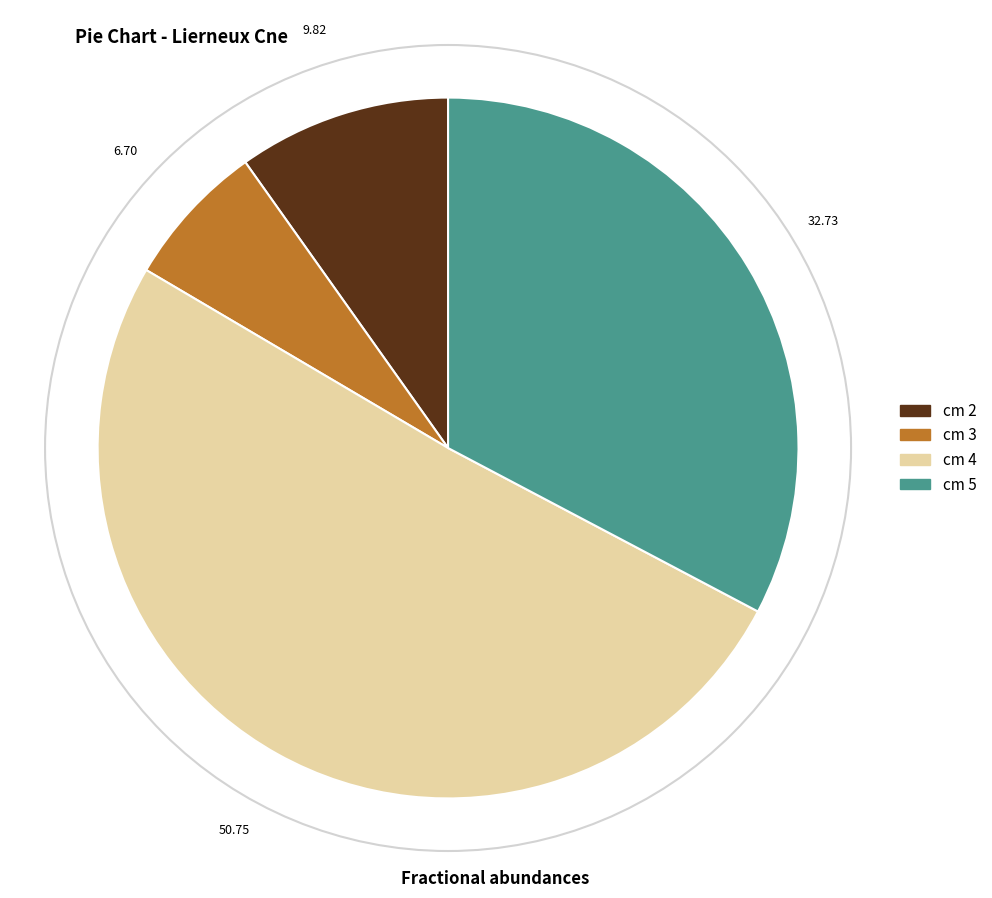

Count the number of slices in the pie.

4